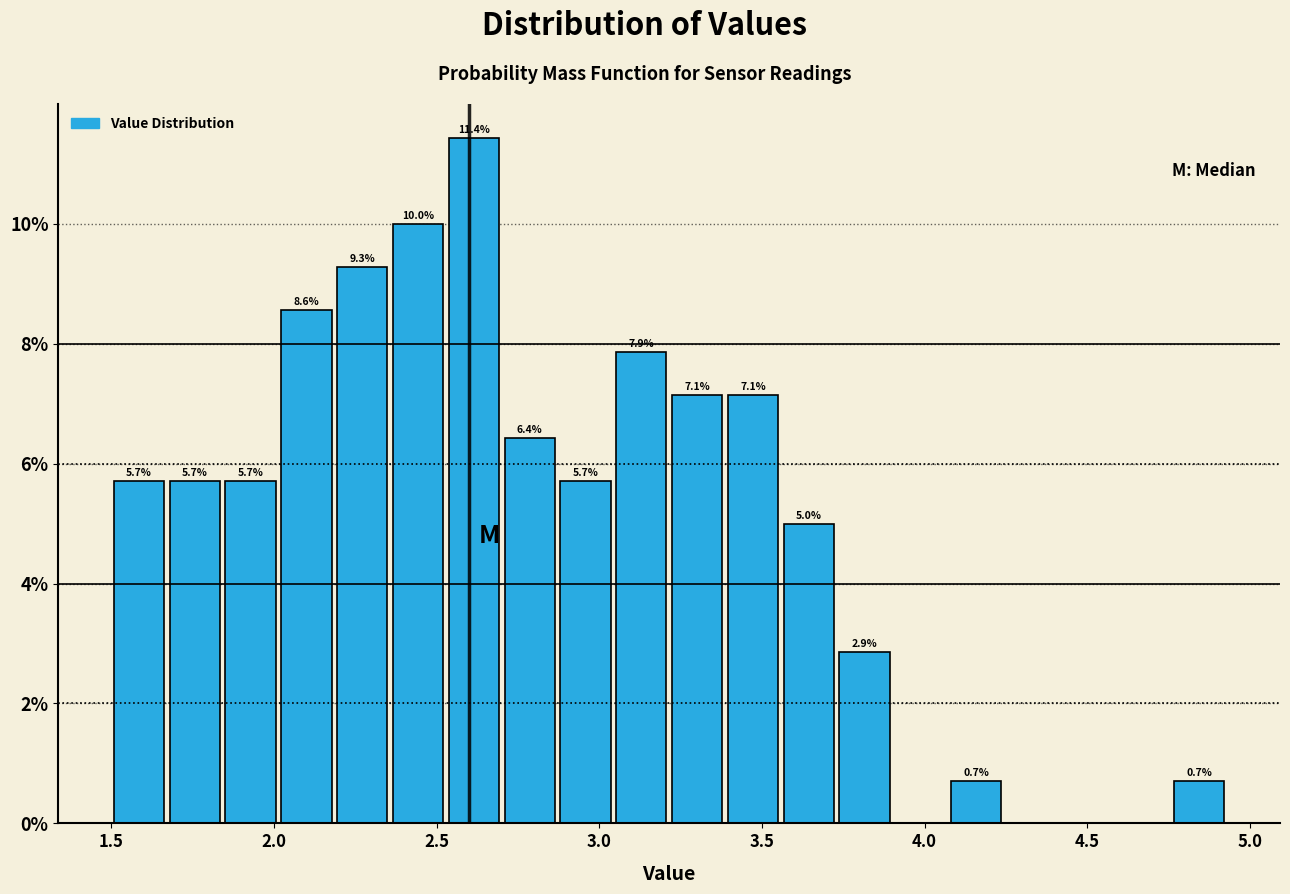

Read against the x-axis, roughly where is the centre of the tallest bar?

2.60